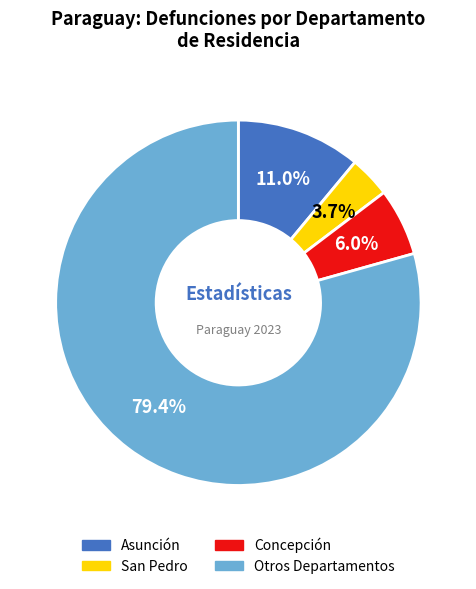

Is there any slice that represents more than half of the pie?

Yes